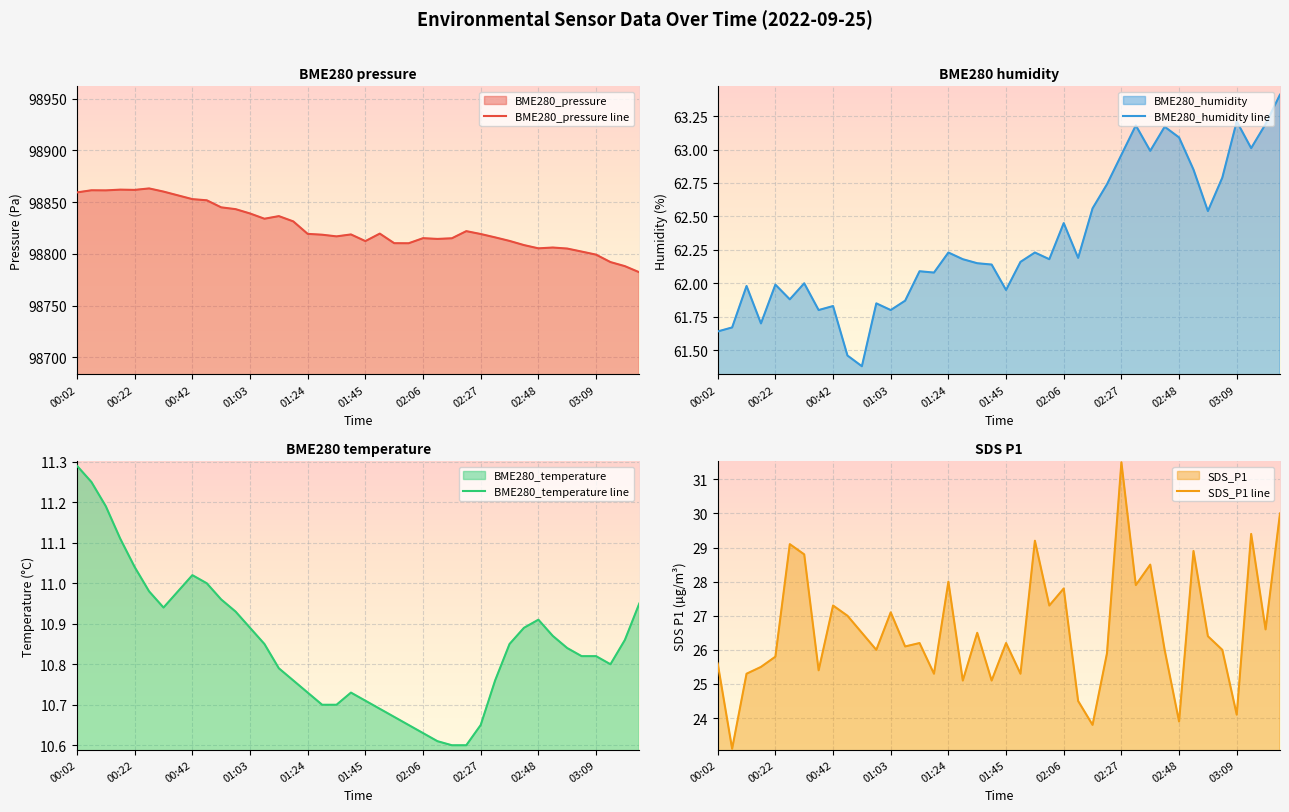

What is the highest value of the BME280_pressure line series?

98863.3